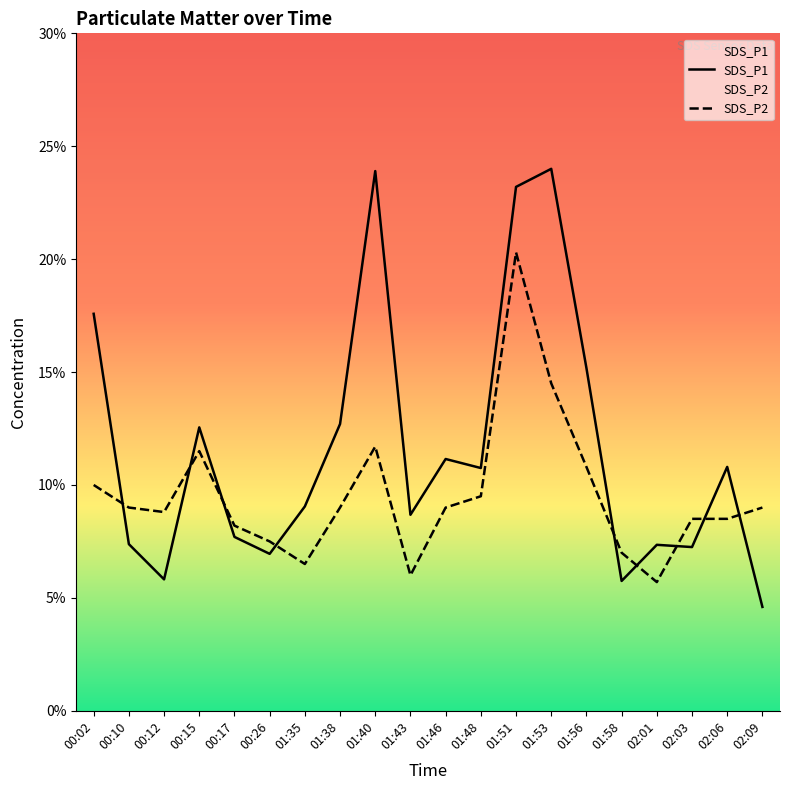

What is the label of the 13th point from the right?

01:38